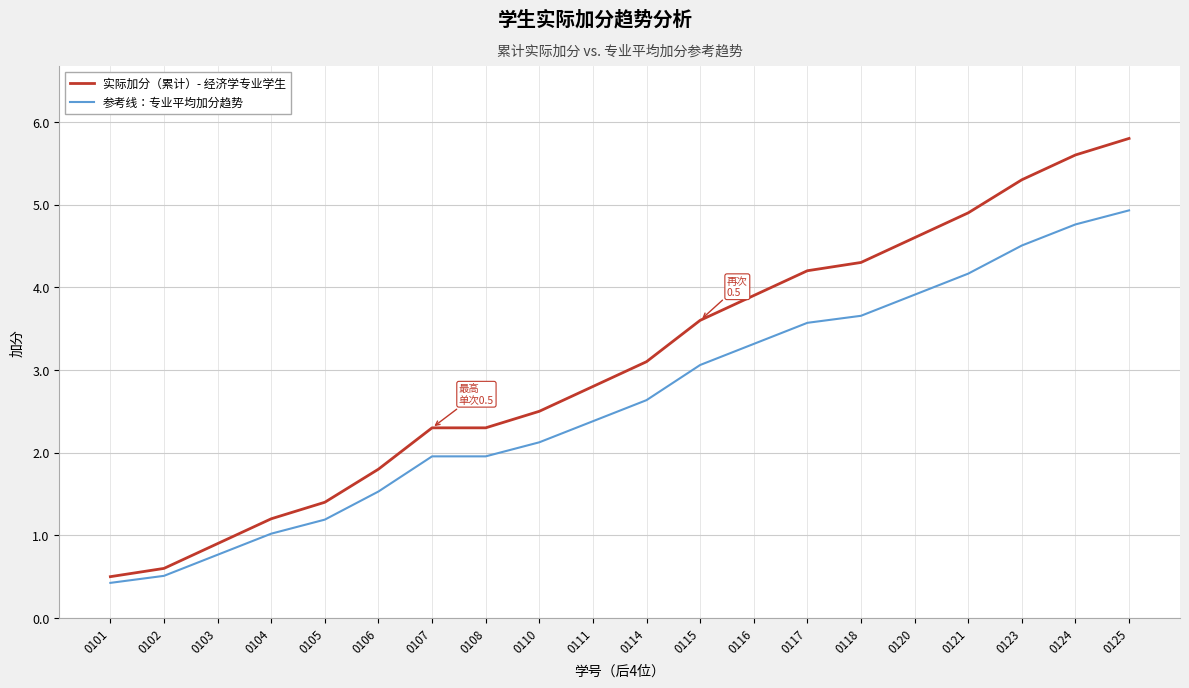

The value of 实际加分（累计）- 经济学专业学生 at 0118 is 4.3. True or false?

True